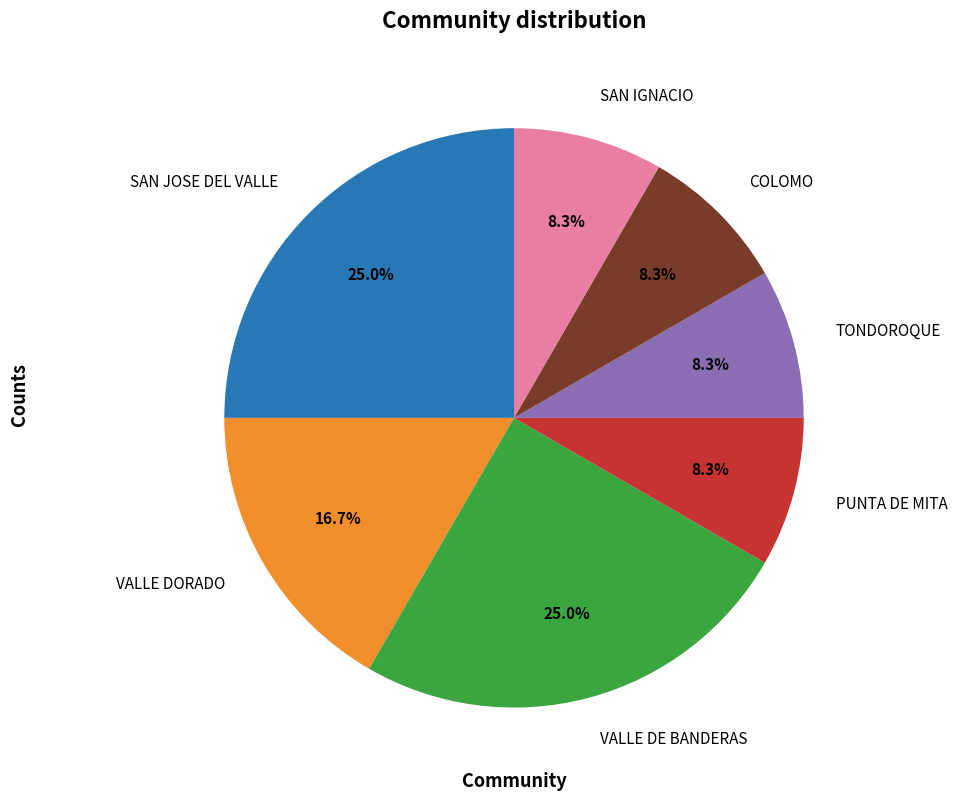

Approximately how many times larger is the value at VALLE DORADO compared to SAN IGNACIO?

2.0